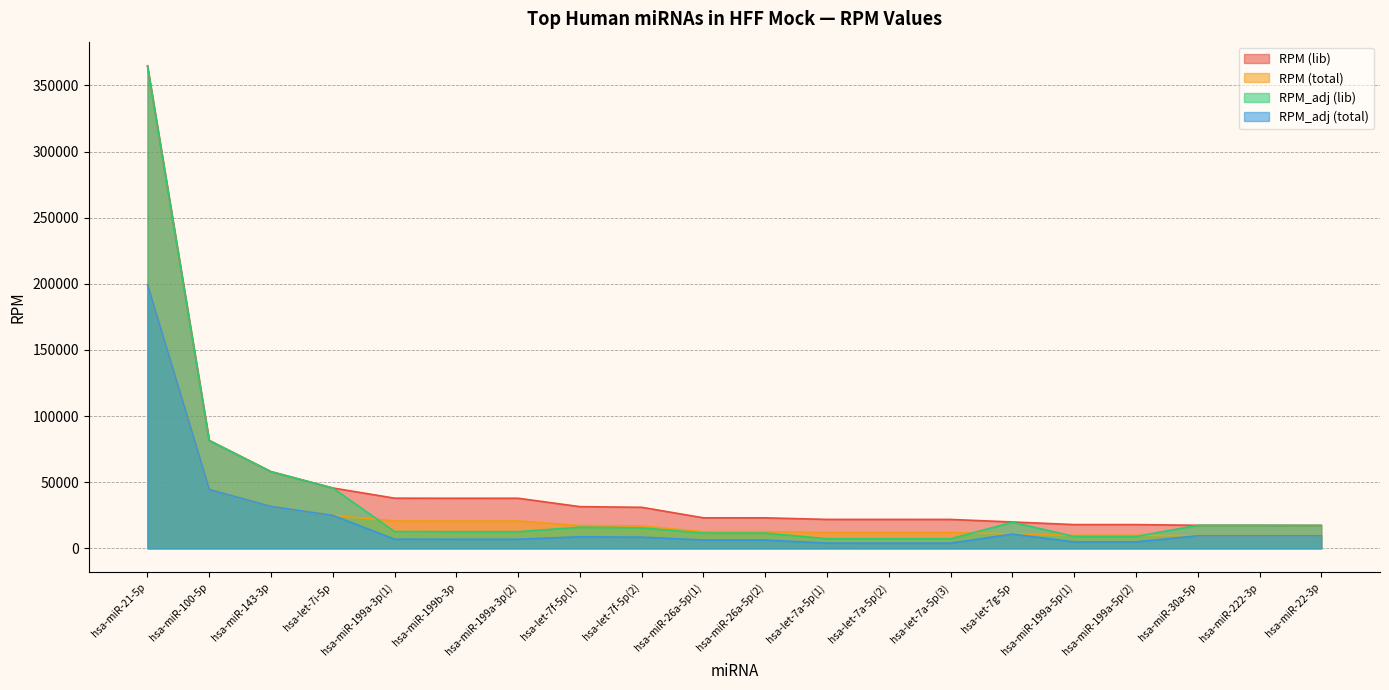

What is the label of the 13th point from the right?

hsa-let-7f-5p(1)